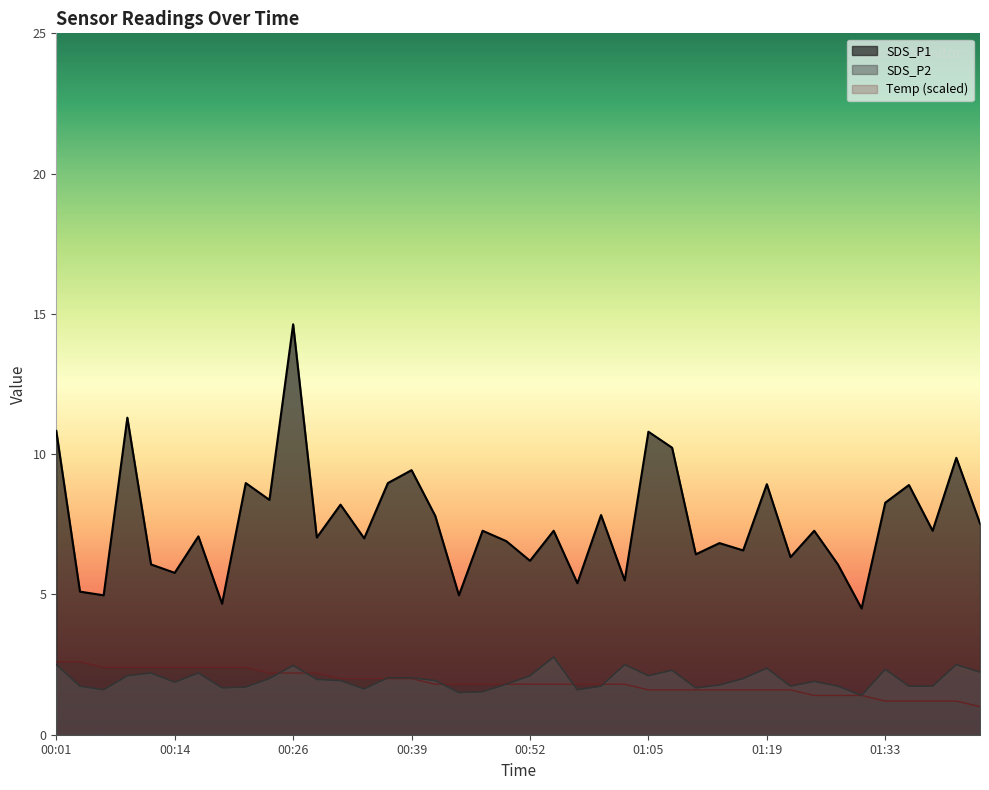

Reading left to right, extract all data points from this chart.

SDS_P1: 00:01=10.8	00:04=5.1	00:06=5.0	00:09=11.3	00:11=6.1	00:14=5.8	00:16=7.1	00:19=4.7	00:21=9.0	00:24=8.4	00:26=14.6	00:29=7.0	00:31=8.2	00:34=7.0	00:36=9.0	00:39=9.4	00:41=7.8	00:44=5.0	00:47=7.3	00:50=6.9	00:52=6.2	00:55=7.3	00:58=5.4	01:00=7.8	01:03=5.5	01:05=10.8	01:08=10.2	01:11=6.4	01:14=6.8	01:16=6.6	01:19=8.9	01:22=6.3	01:25=7.3	01:28=6.1	01:30=4.5	01:33=8.3	01:35=8.9	01:38=7.3	01:40=9.9	01:43=7.5
SDS_P2: 00:01=2.5	00:04=1.7	00:06=1.6	00:09=2.1	00:11=2.2	00:14=1.9	00:16=2.2	00:19=1.7	00:21=1.7	00:24=2.0	00:26=2.5	00:29=2.0	00:31=1.9	00:34=1.6	00:36=2.0	00:39=2.0	00:41=1.9	00:44=1.5	00:47=1.5	00:50=1.8	00:52=2.1	00:55=2.8	00:58=1.6	01:00=1.7	01:03=2.5	01:05=2.1	01:08=2.3	01:11=1.7	01:14=1.8	01:16=2.0	01:19=2.4	01:22=1.7	01:25=1.9	01:28=1.7	01:30=1.4	01:33=2.3	01:35=1.7	01:38=1.7	01:40=2.5	01:43=2.2
Temp: 00:01=2.6	00:04=2.6	00:06=2.4	00:09=2.4	00:11=2.4	00:14=2.4	00:16=2.4	00:19=2.4	00:21=2.4	00:24=2.2	00:26=2.2	00:29=2.2	00:31=2.0	00:34=2.0	00:36=2.0	00:39=2.0	00:41=1.8	00:44=1.8	00:47=1.8	00:50=1.8	00:52=1.8	00:55=1.8	00:58=1.8	01:00=1.8	01:03=1.8	01:05=1.6	01:08=1.6	01:11=1.6	01:14=1.6	01:16=1.6	01:19=1.6	01:22=1.6	01:25=1.4	01:28=1.4	01:30=1.4	01:33=1.2	01:35=1.2	01:38=1.2	01:40=1.2	01:43=1.0